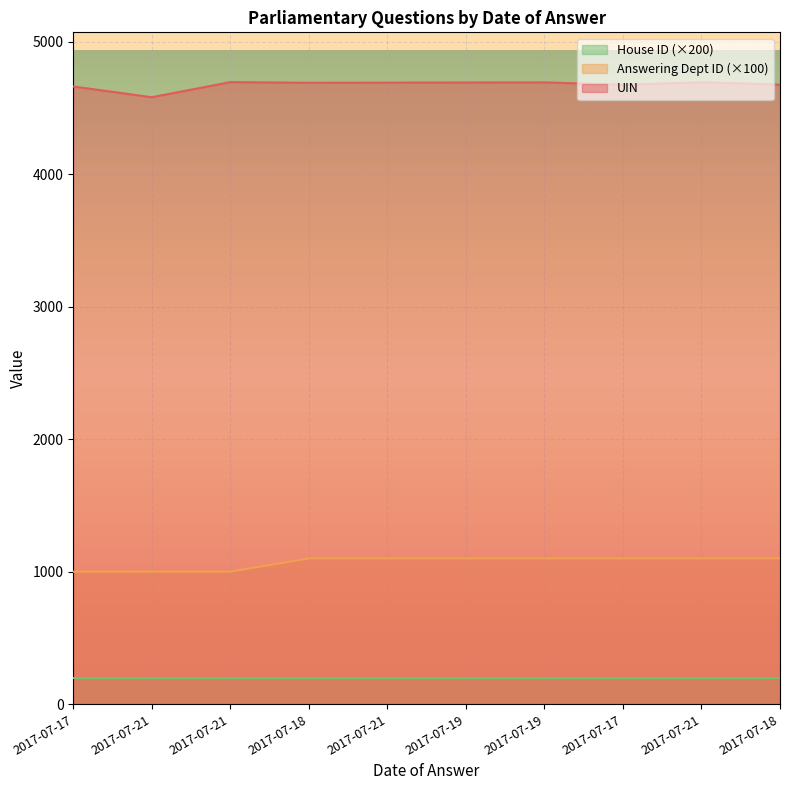

What are all the series names shown in the legend?

House ID (×200), Answering Dept ID (×100), UIN